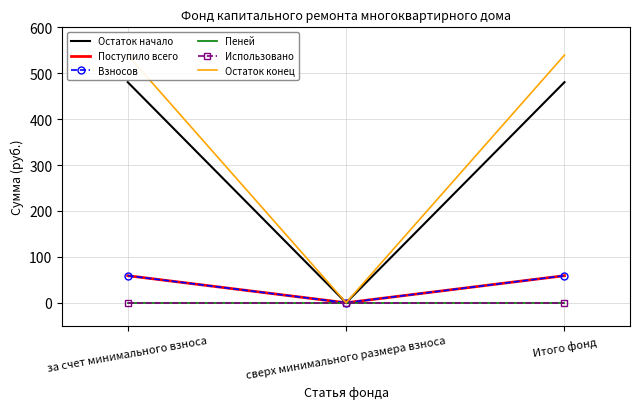

The Остаток начало series shows 480.6 at Итого фонд. True or false?

True